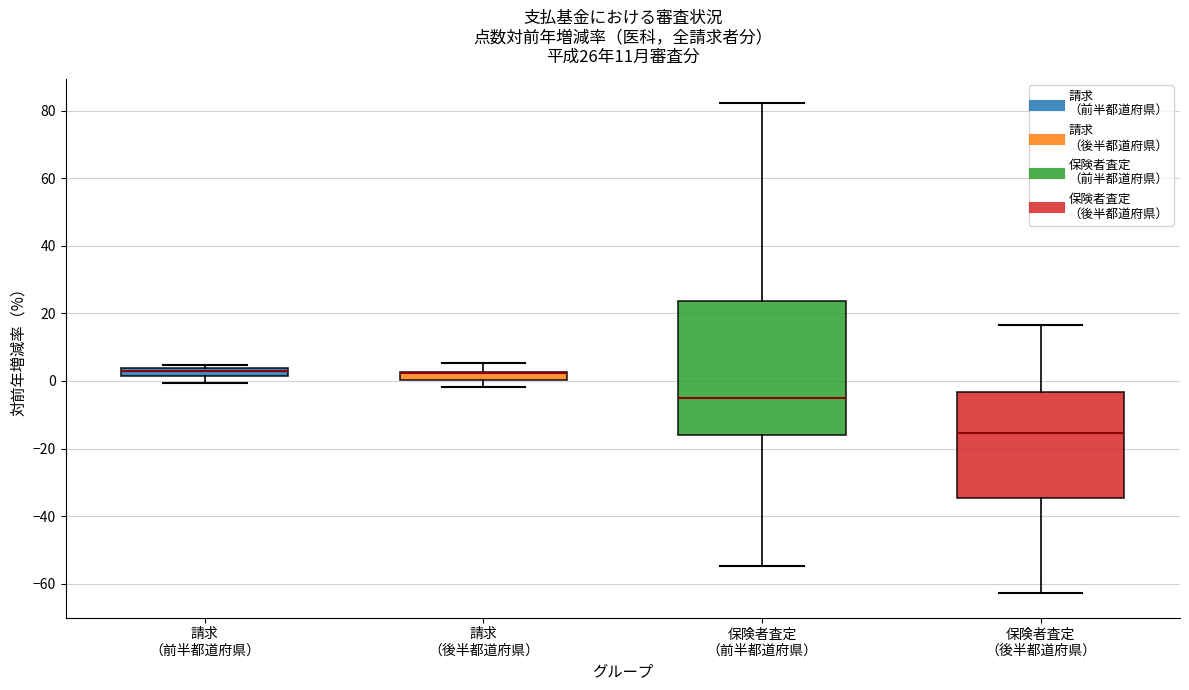

Which box is the tallest, from its lower edge to its upper edge?

保険者査定 （前半都道府県）